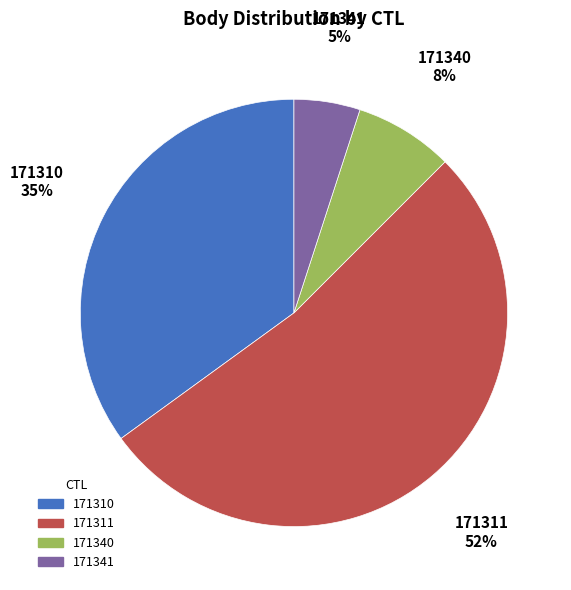

Is the sum of 171311 and 171340 greater than half?

Yes